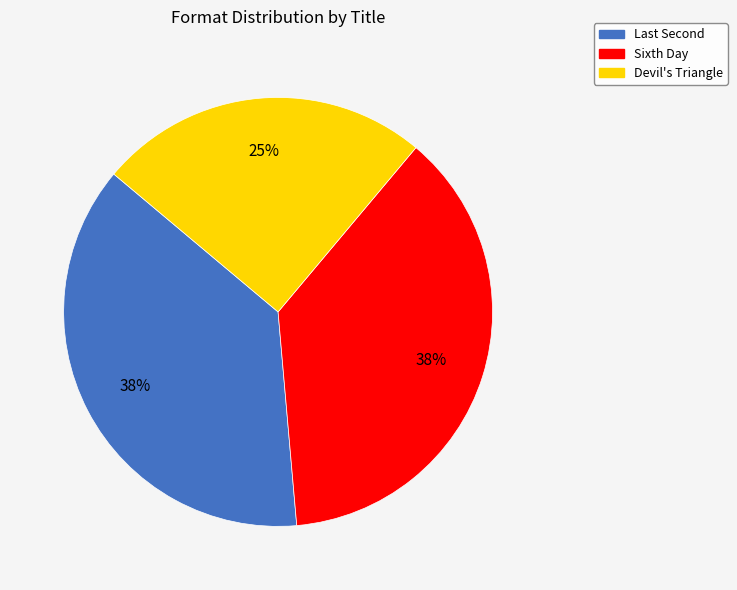

To the nearest percent, what is the average slice percentage?

33%